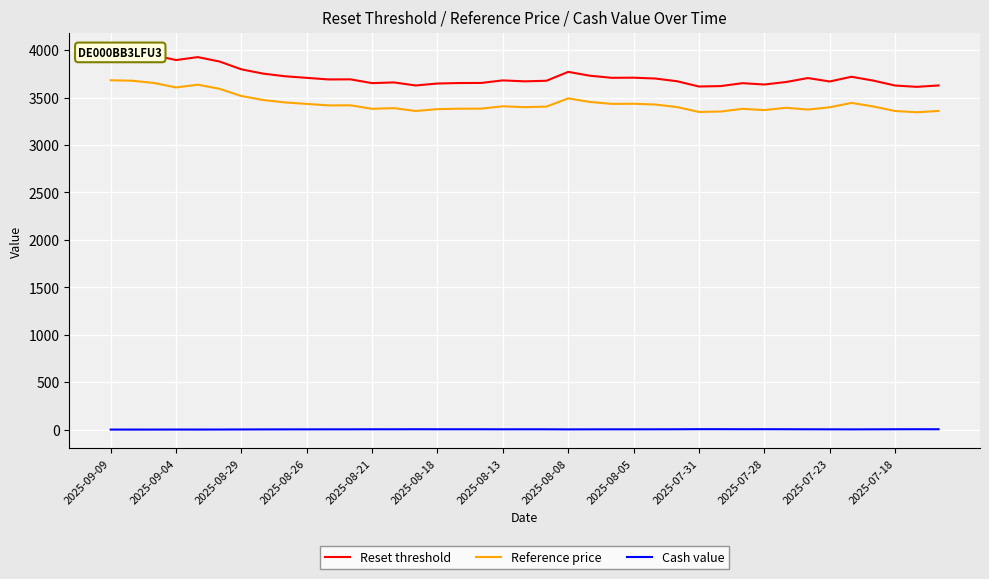

Is the value of Cash value at 2025-07-23 greater than the value of Reference price at 2025-07-28?

No